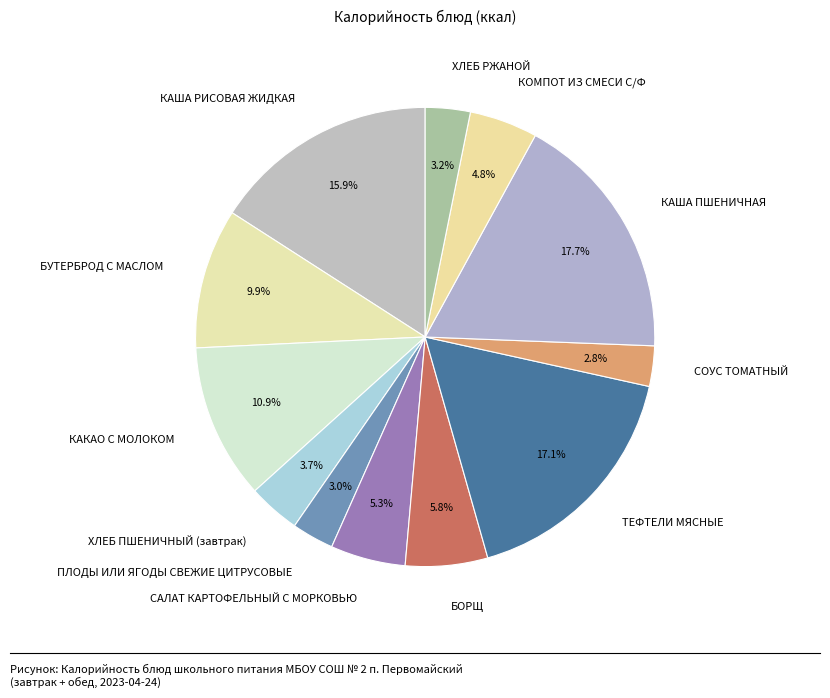

Does any single category account for the majority?

No